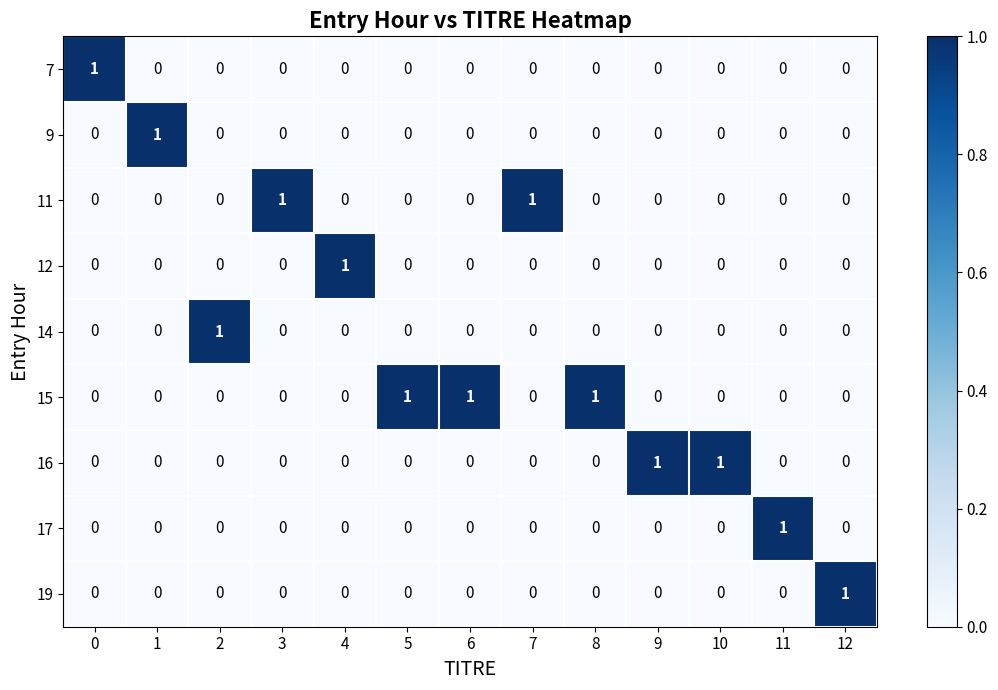

True or false: 12 has a value of 0 at 10.

True